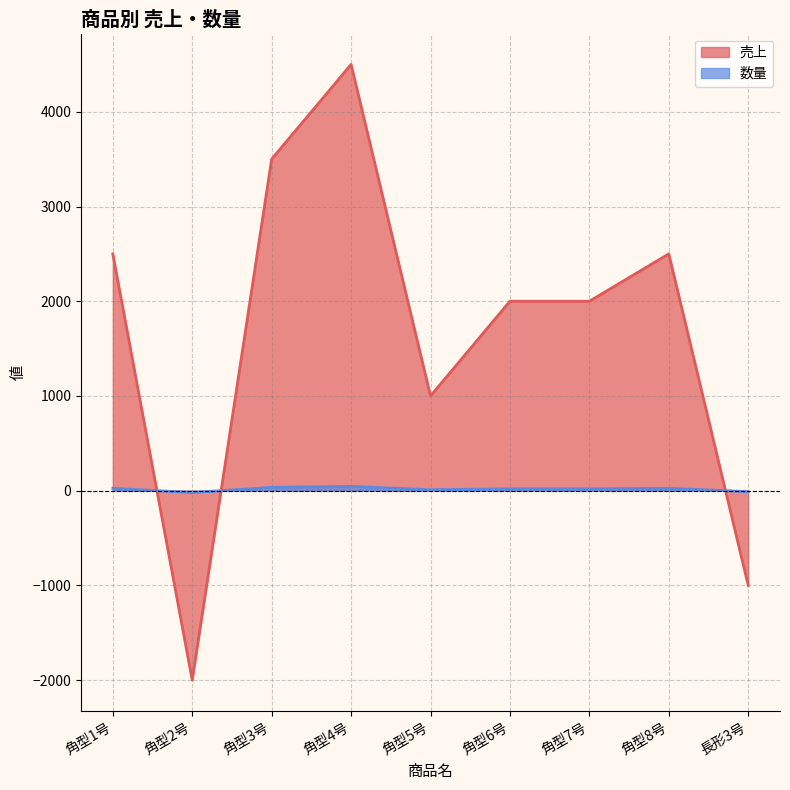

What is the sum of all 売上 values?

15000